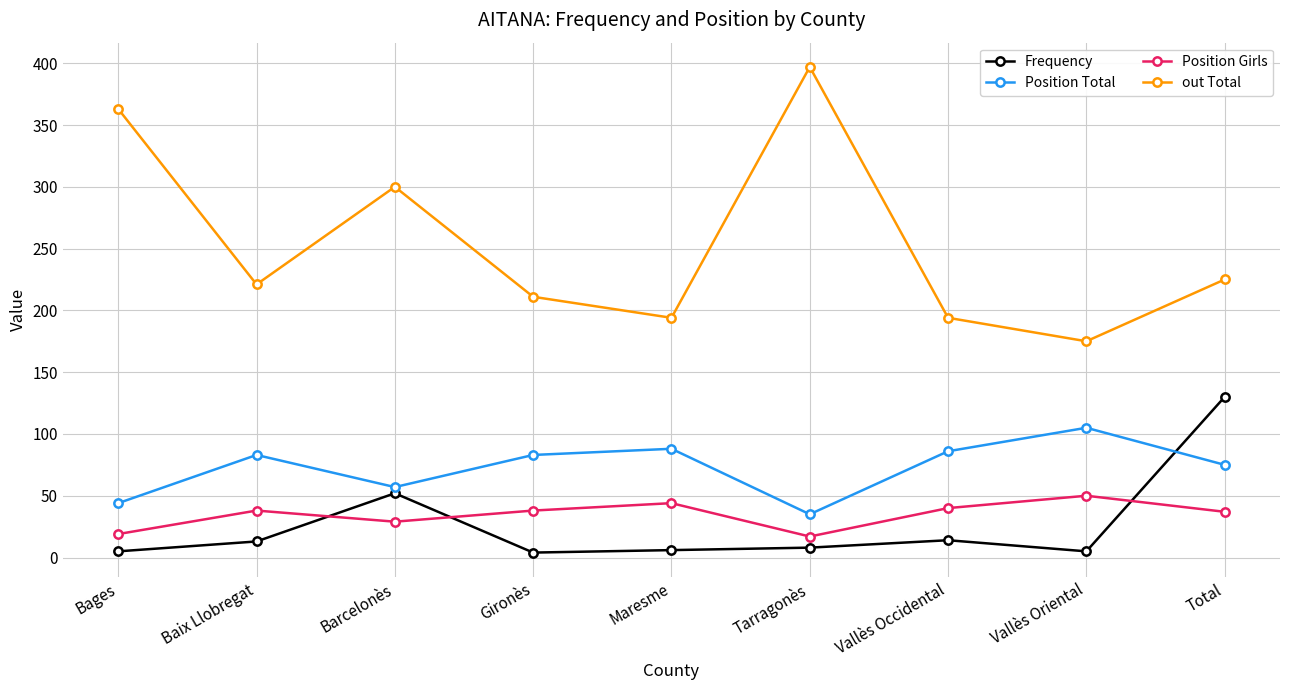

Which series changed the most between Gironès and Tarragonès?

out Total